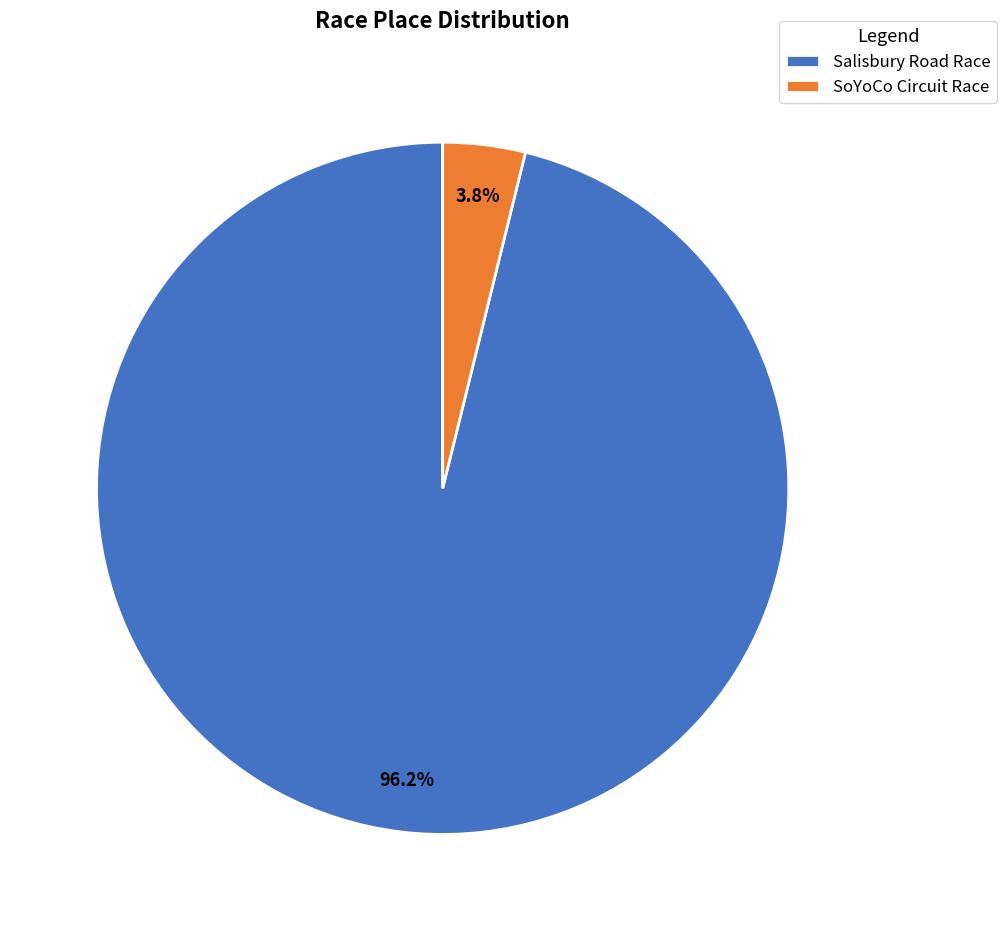

Which category has the biggest portion of the pie?

Salisbury Road Race